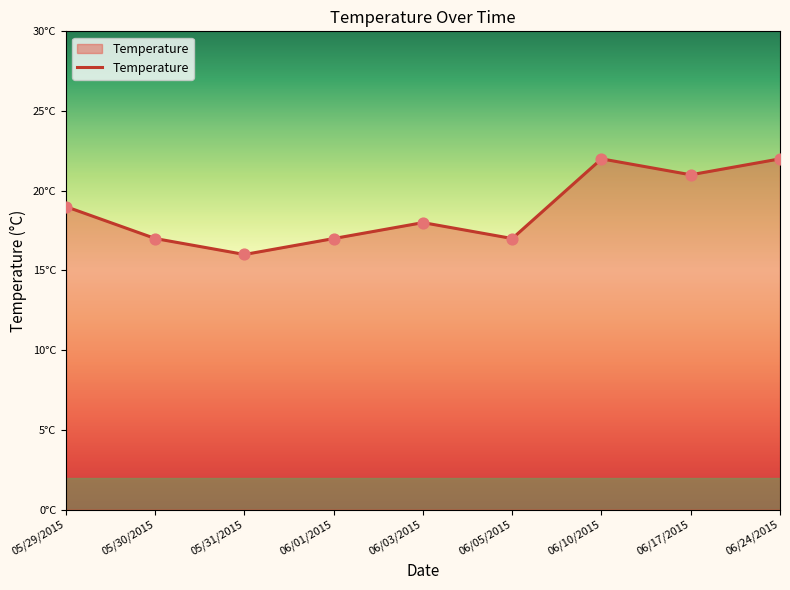

Approximately how many times larger is the value at 06/05/2015 compared to 06/24/2015?

0.8